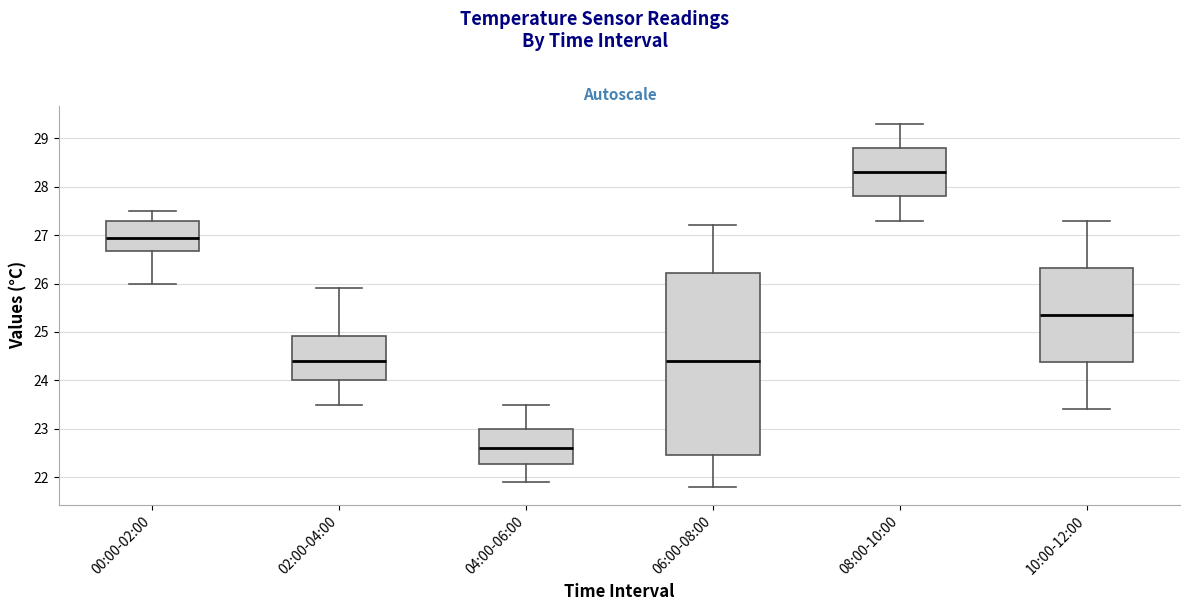

Which box's median line is the highest?

08:00-10:00